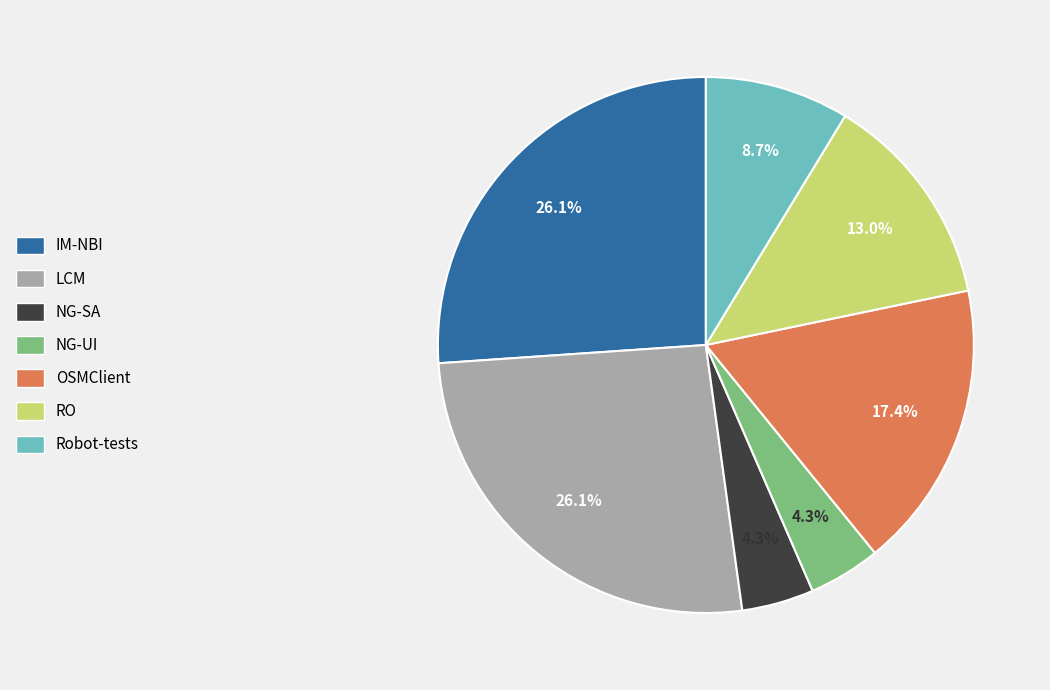

To the nearest percent, what portion does OSMClient represent?

17%